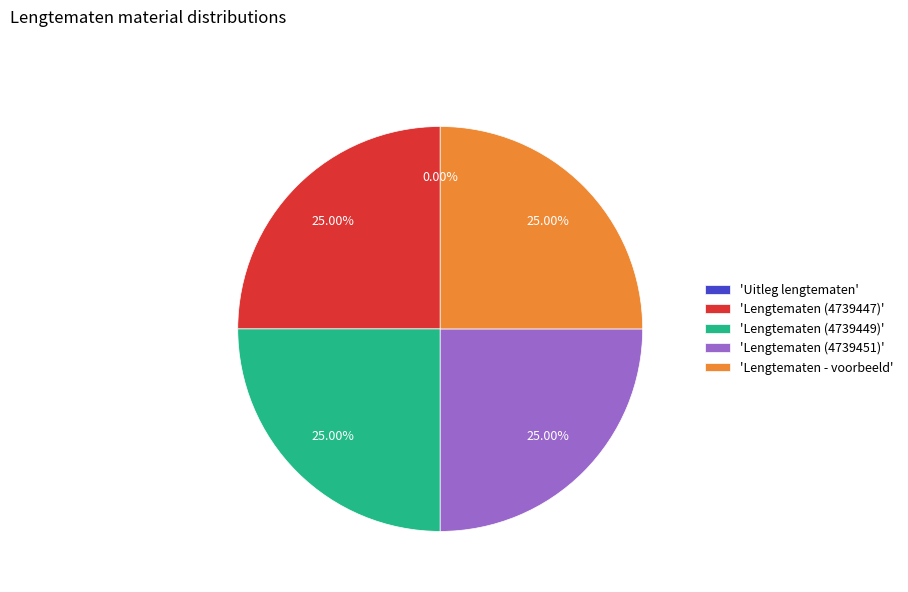

Does 'Lengtematen (4739451)' account for over 50% of the chart?

No